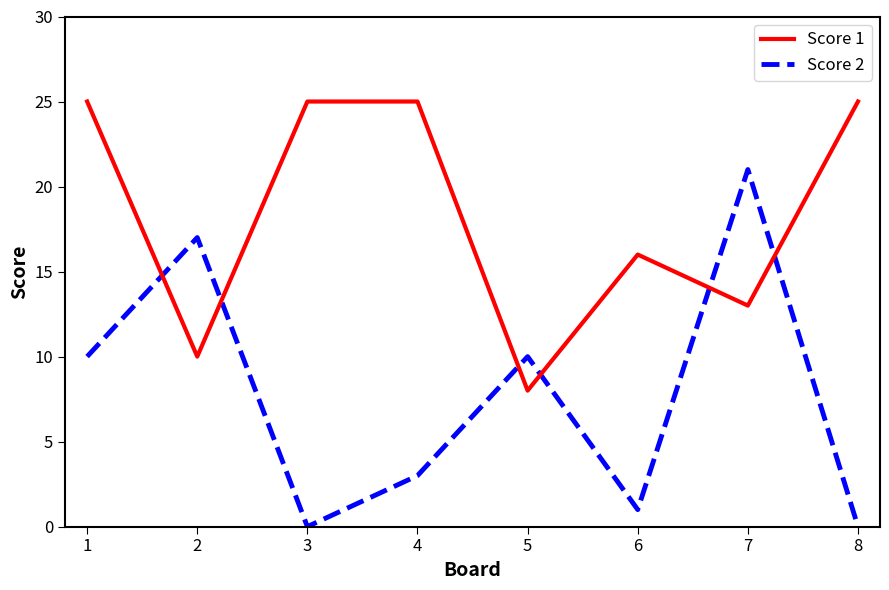

How many times do Score 1 and Score 2 cross each other?

6